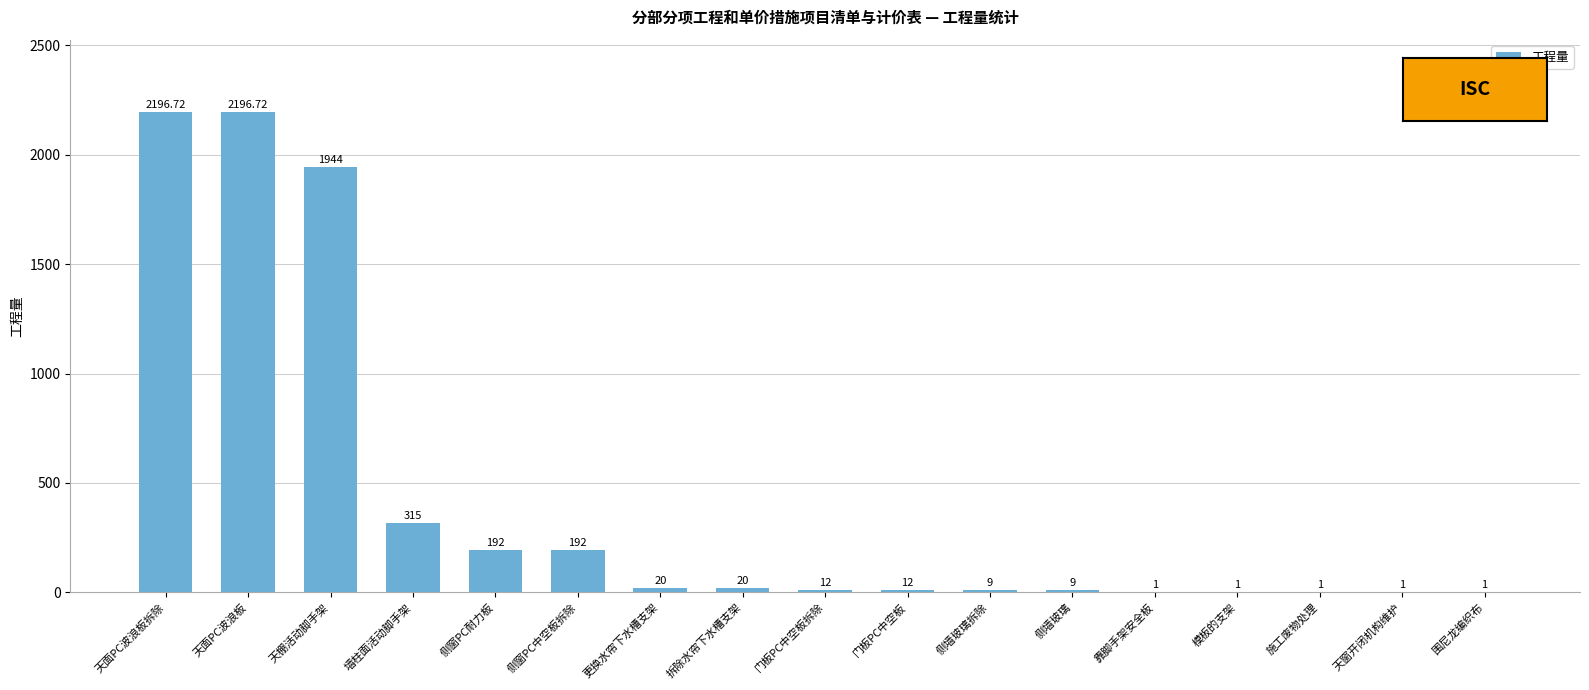

At which label is the value closest to 1098?

墙柱面活动脚手架